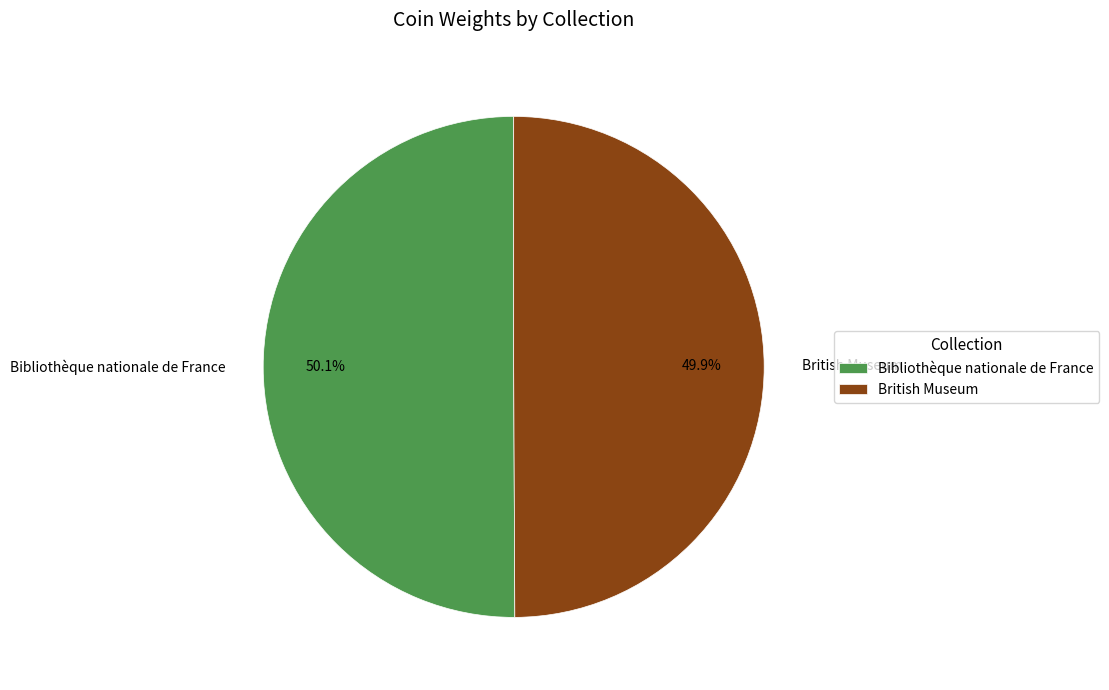

Does any single category account for the majority?

Yes